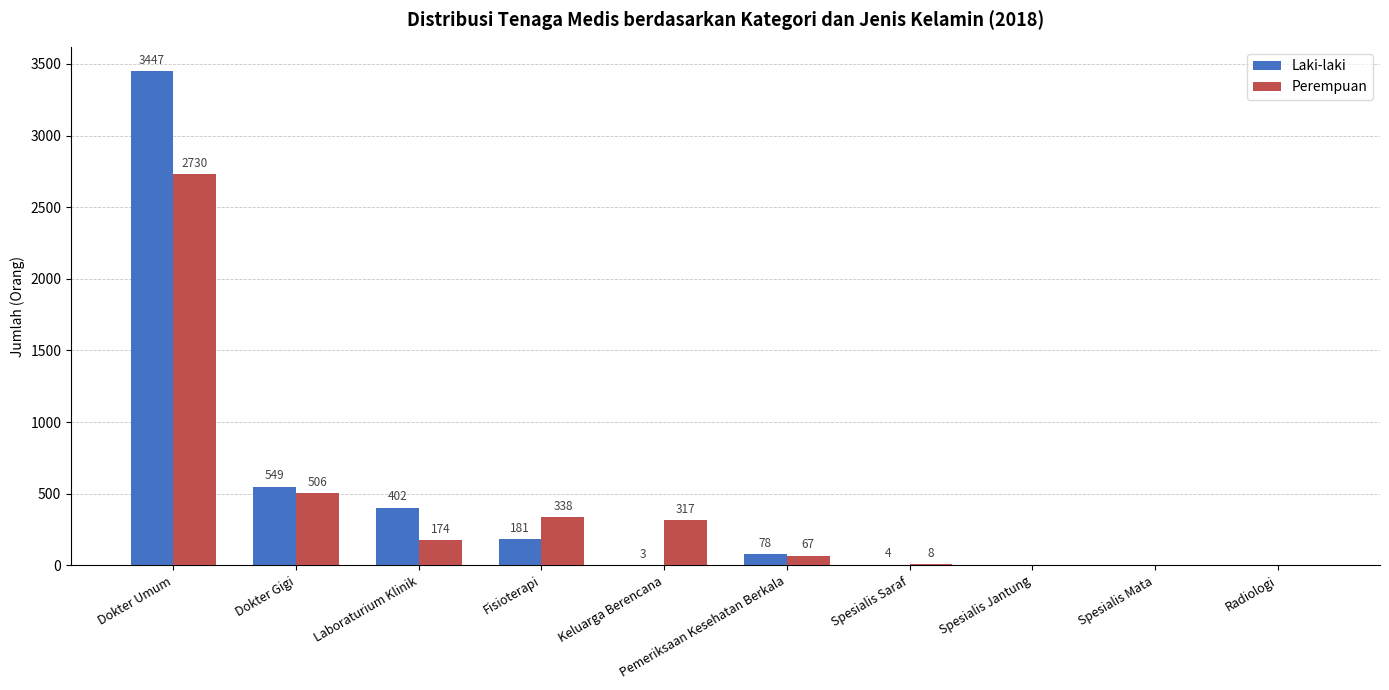

At which label is Laki-laki closest to 1723?

Dokter Gigi